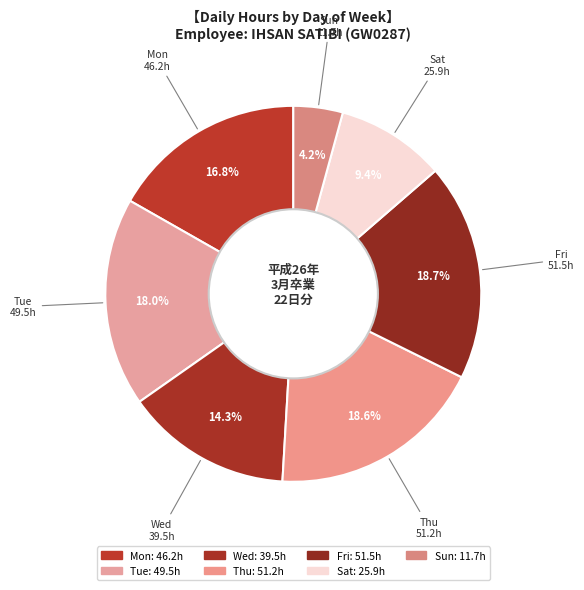

Which slice is the smallest?

Sun